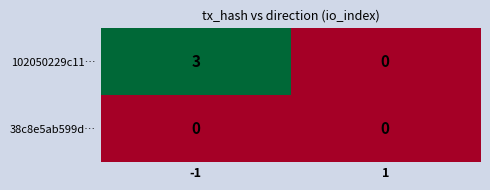

What is the total value across all series at -1?

3